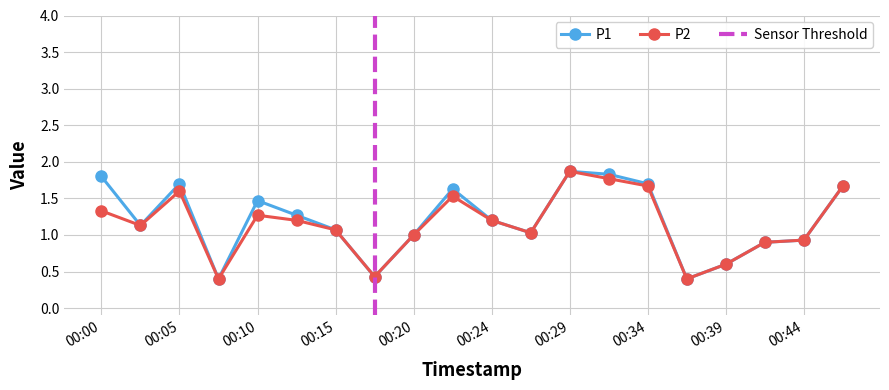

Where is P2 nearest to the value 1?

00:20